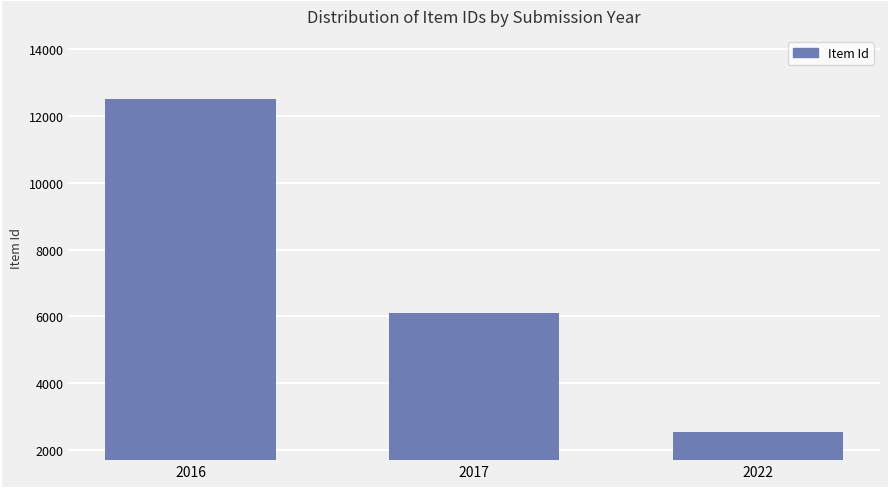

What is the ratio of the value at 2016 to the value at 2017?

2.1